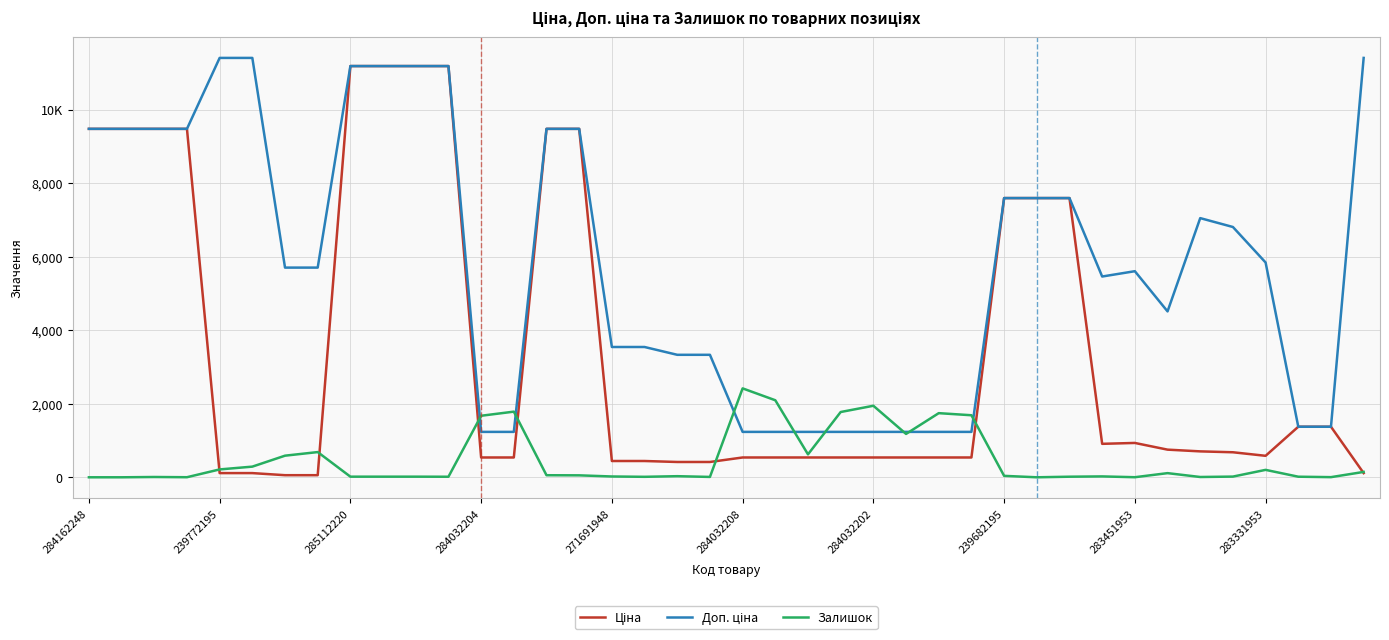

At how many categories does at least one series exceed 3831?

24